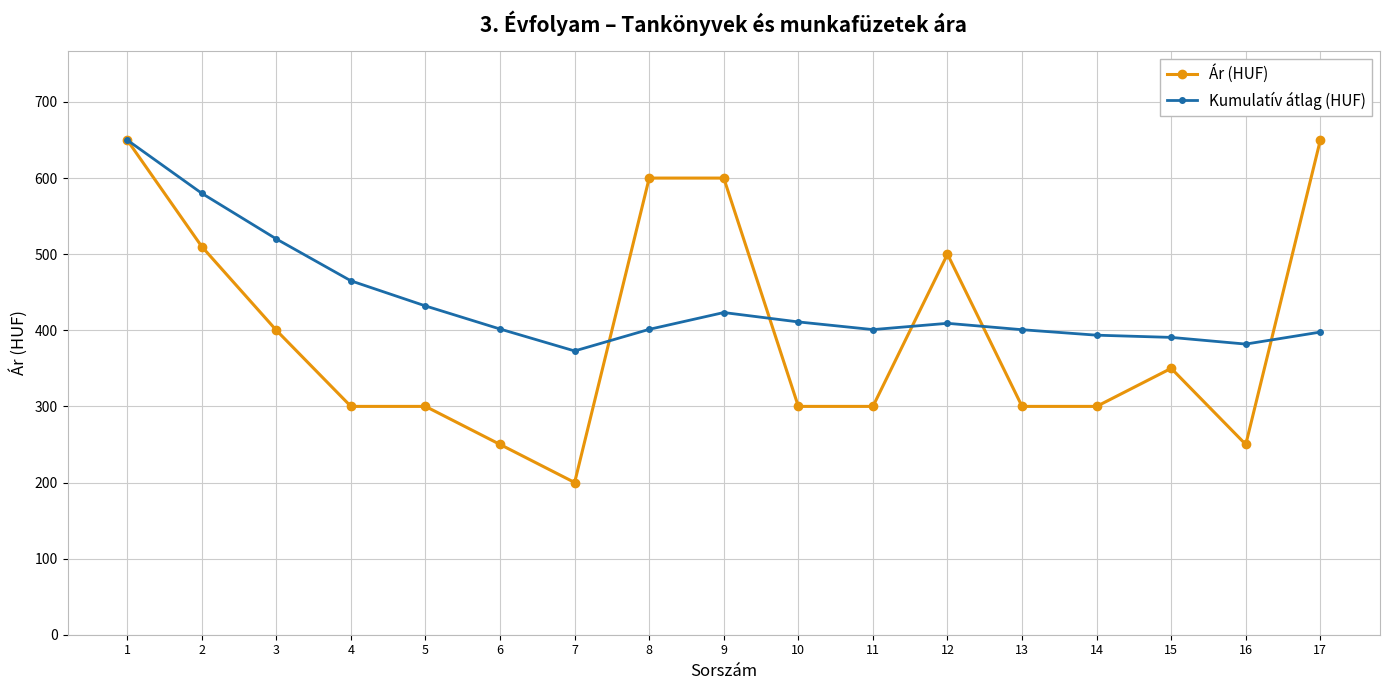

At 10, list the series in order from smallest to largest.

Ár (HUF), Kumulatív átlag (HUF)